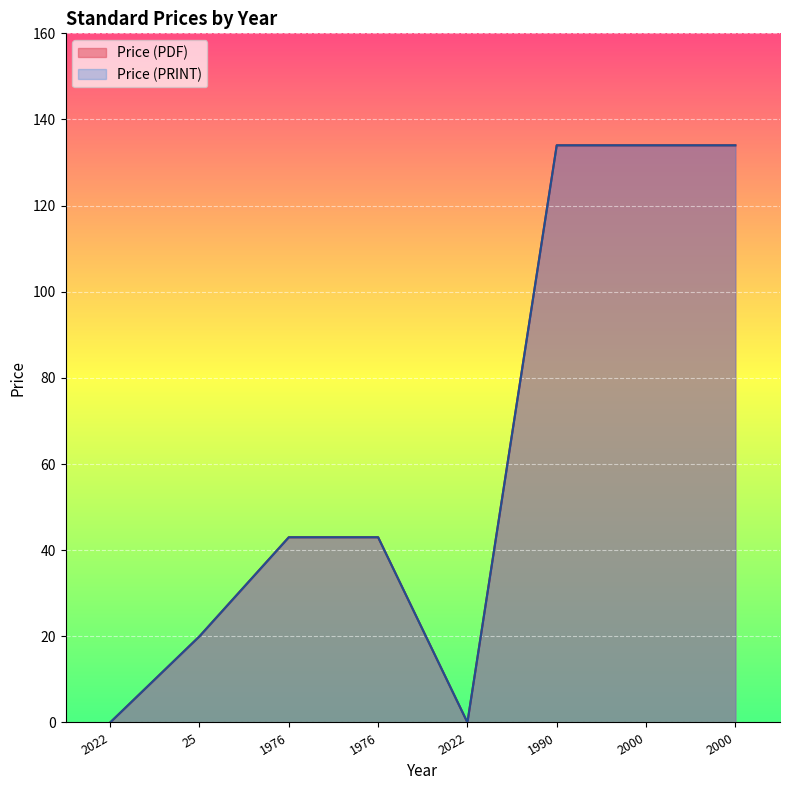

Reading left to right, list all the values displayed in this chart.

Price (PDF): 2022=0	25=20	1976=43	1976=43	2022=0	1990=134	2000=134	2000=134
Price (PRINT): 2022=0	25=20	1976=43	1976=43	2022=0	1990=134	2000=134	2000=134